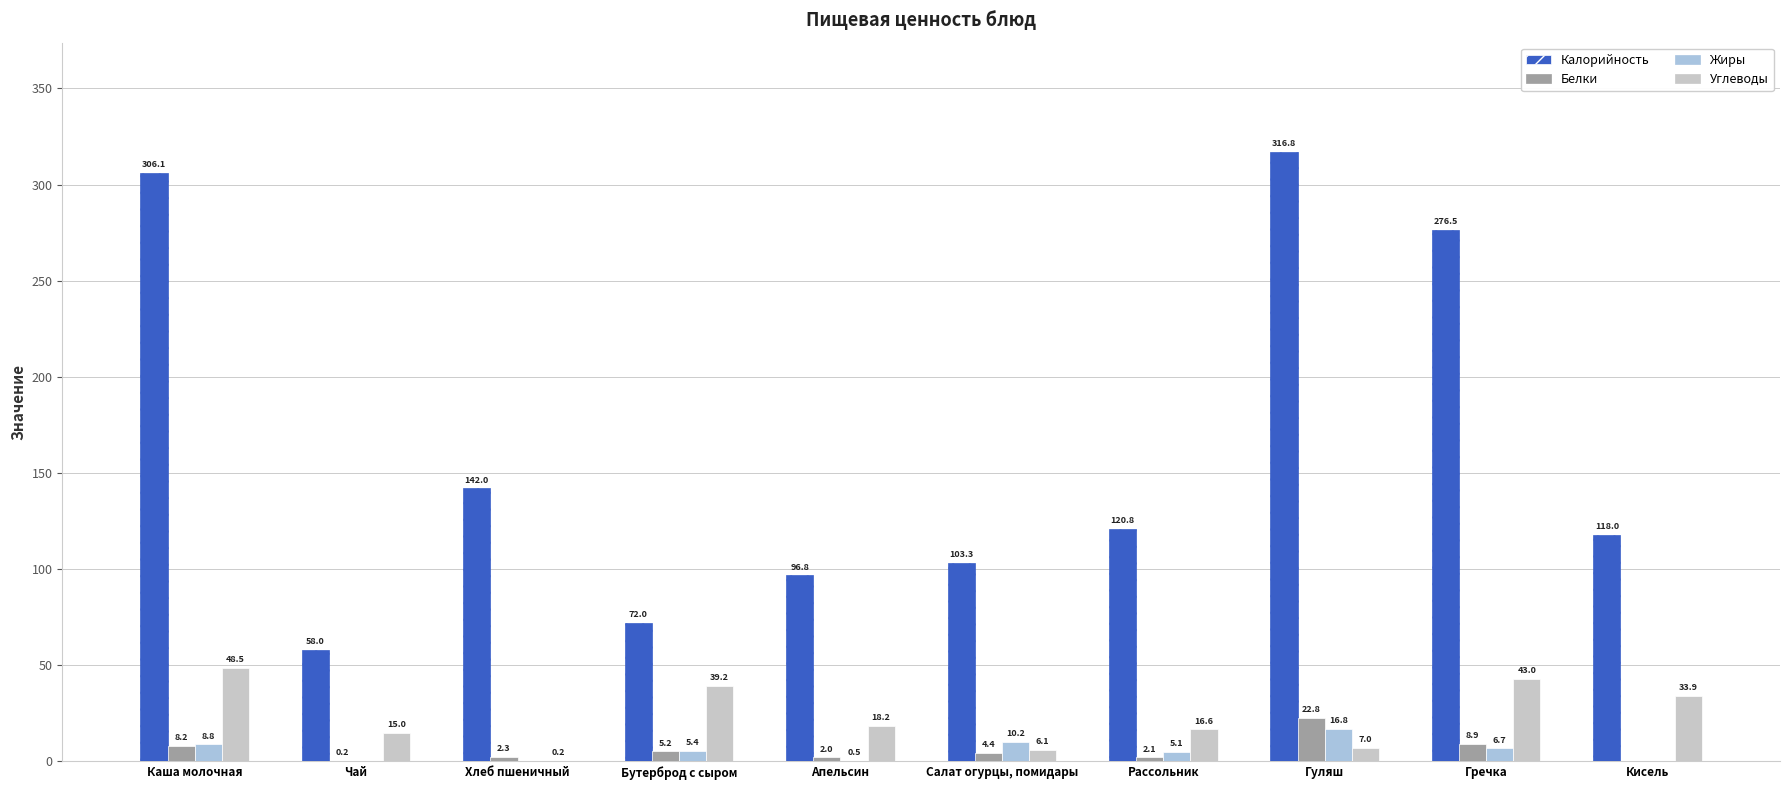

Count the number of data series in this chart.

4